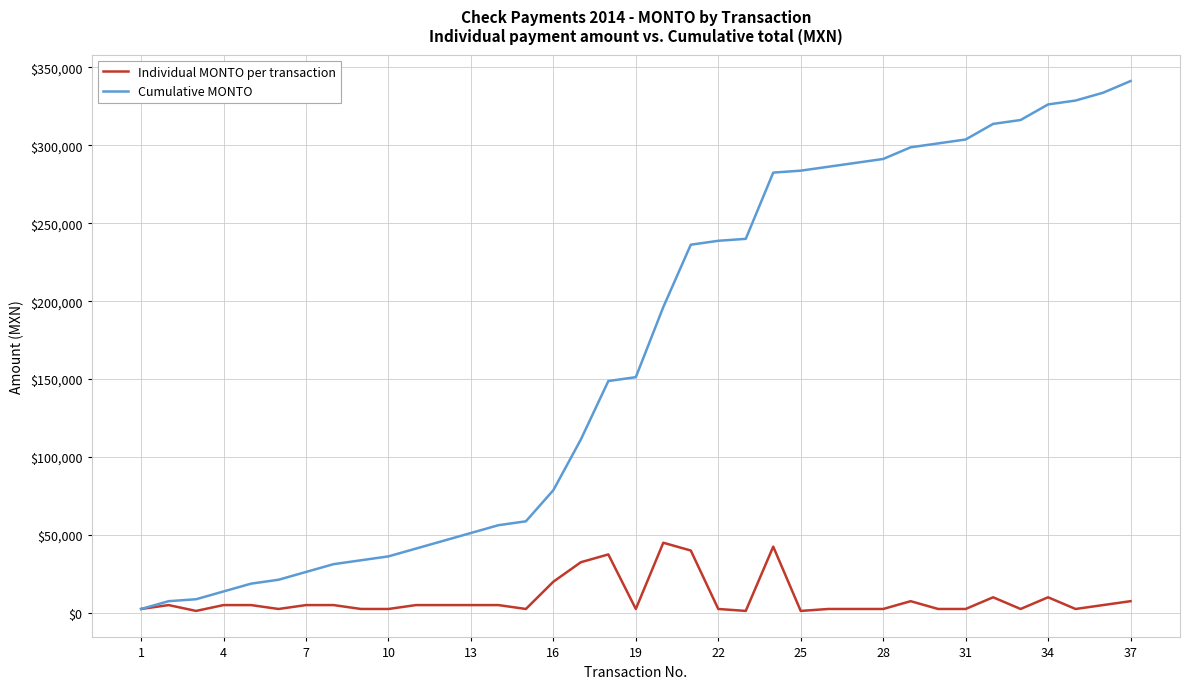

Is this an area chart (filled region under the line)?

No